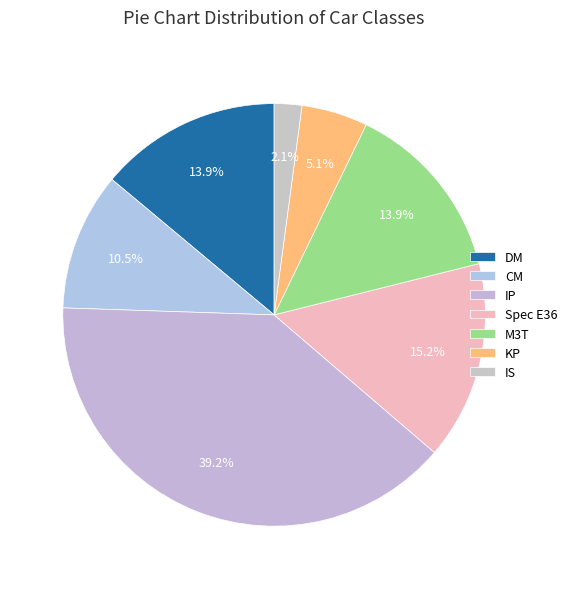

How many slices are in this pie chart?

7